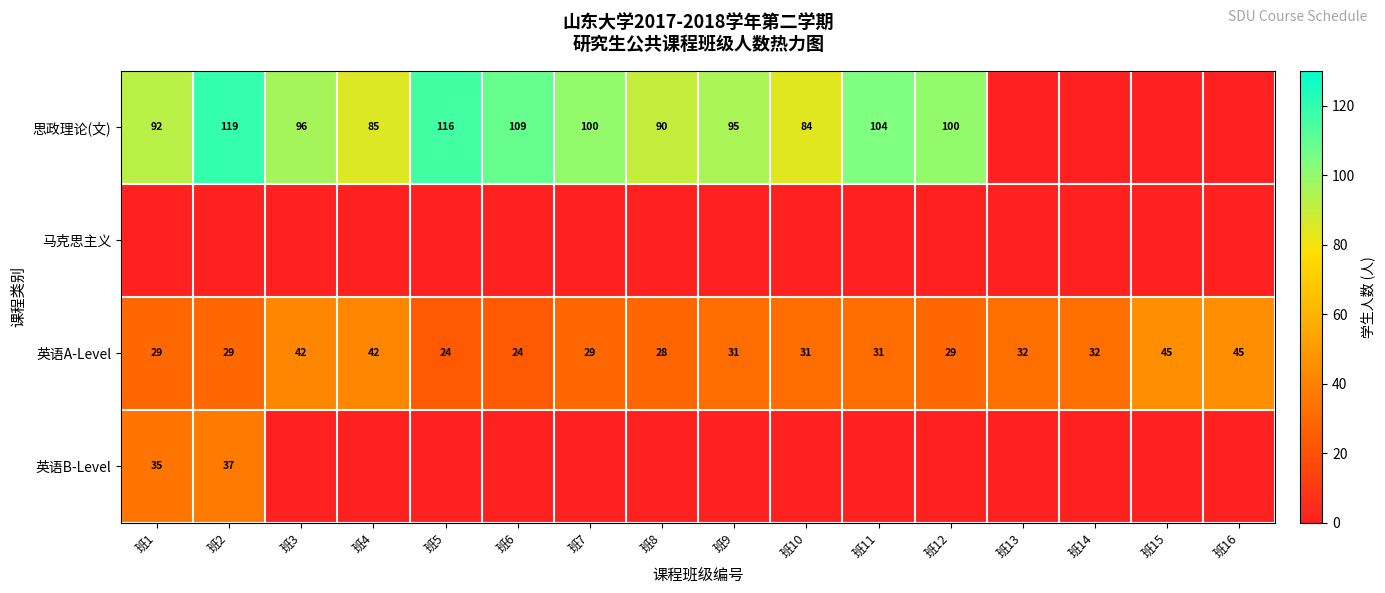

The value of 思政理论(文) at 班10 is 84. True or false?

True